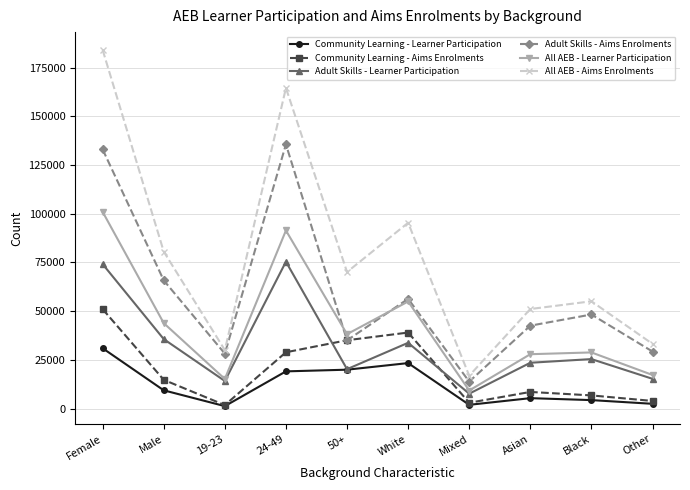

True or false: Adult Skills - Learner Participation and Adult Skills - Aims Enrolments cross at least once.

False